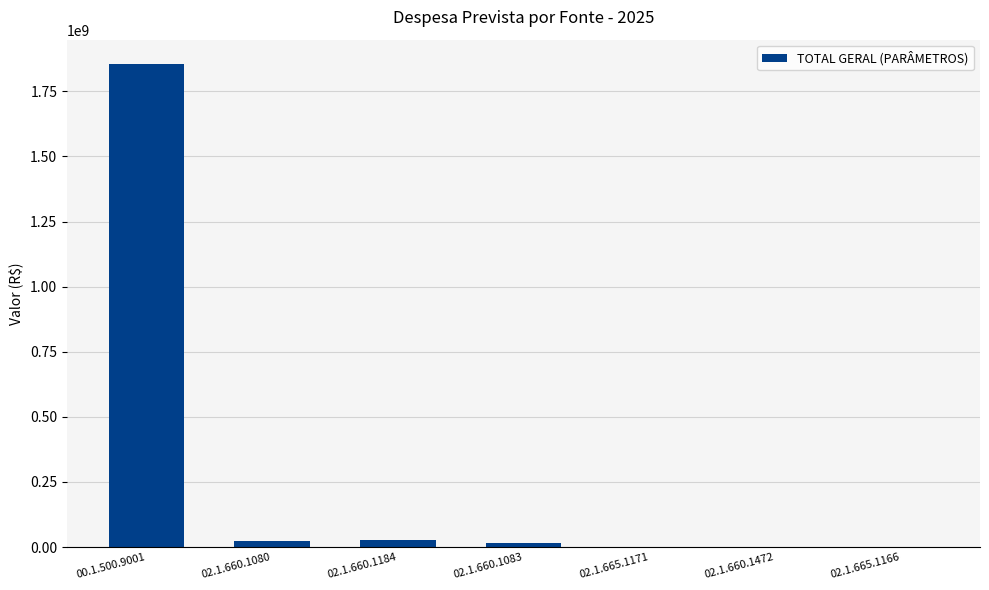

The chart shows a value of 27276000.0 at 02.1.660.1184. True or false?

True